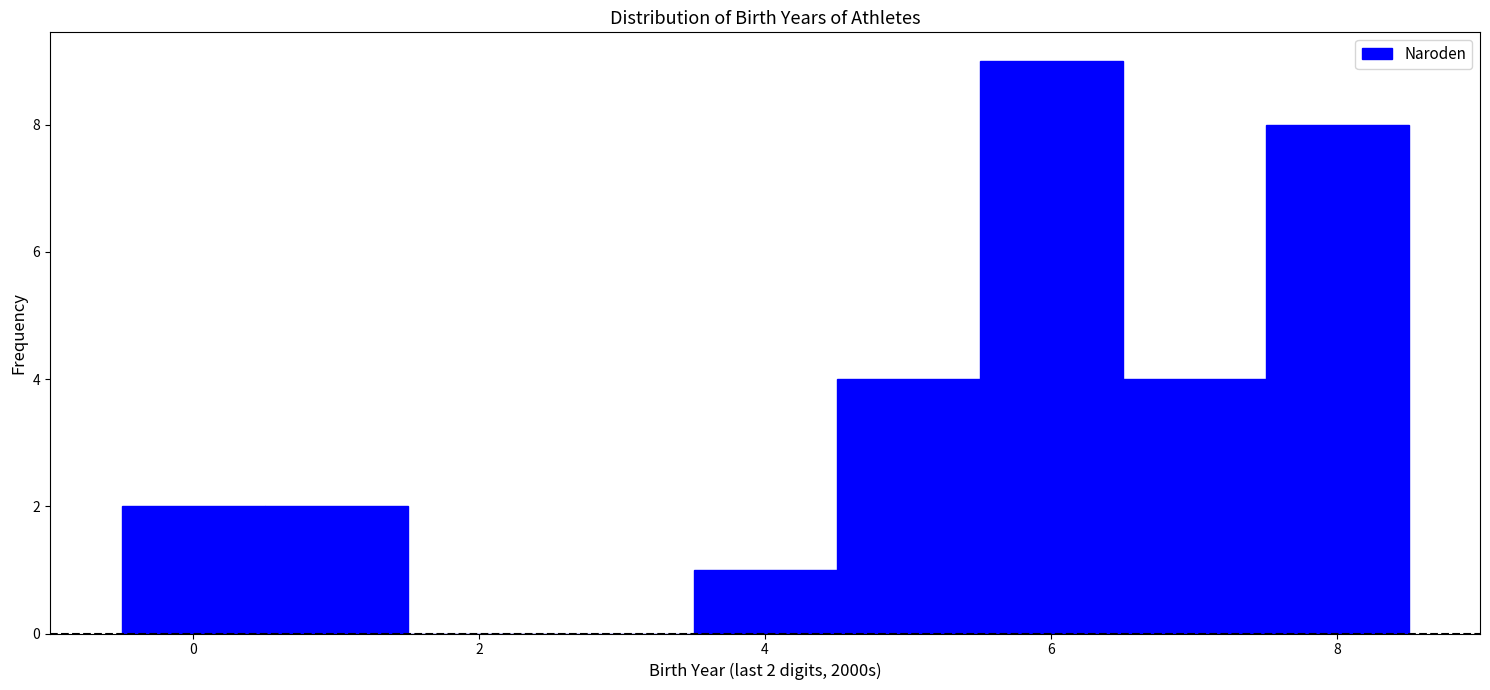

Over which range of the x-axis is the bar tallest?

5.5 to 6.5